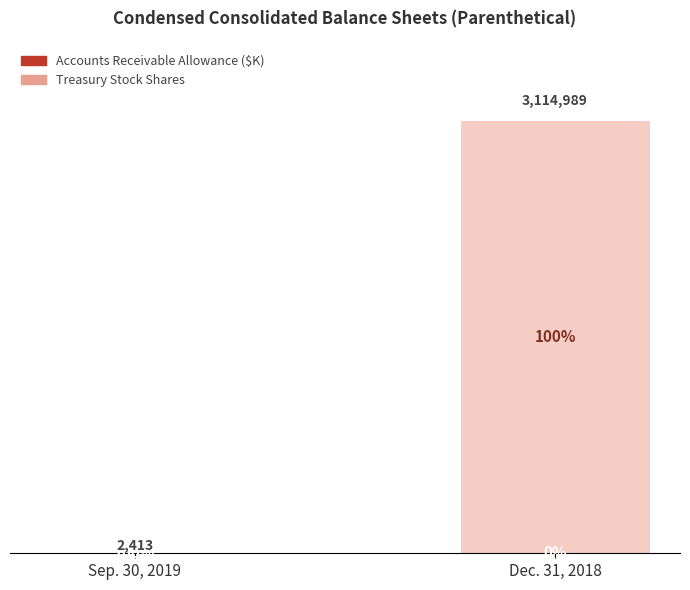

Are the bars grouped side by side (vs. stacked)?

No